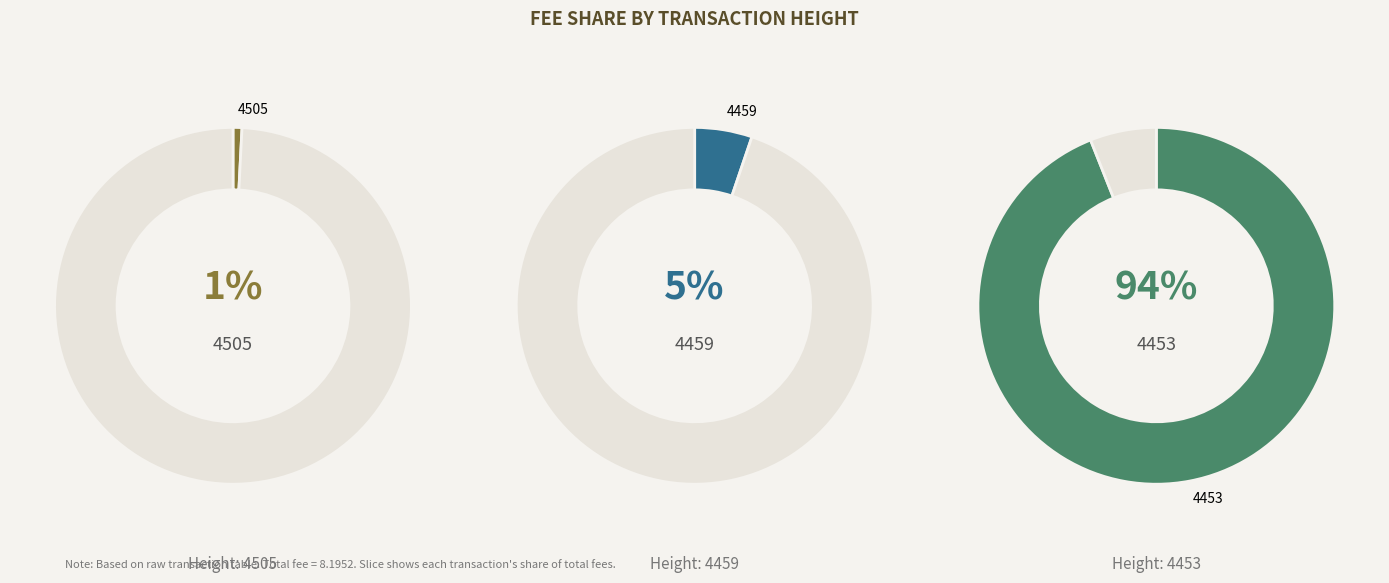

Count the number of slices in the pie.

3